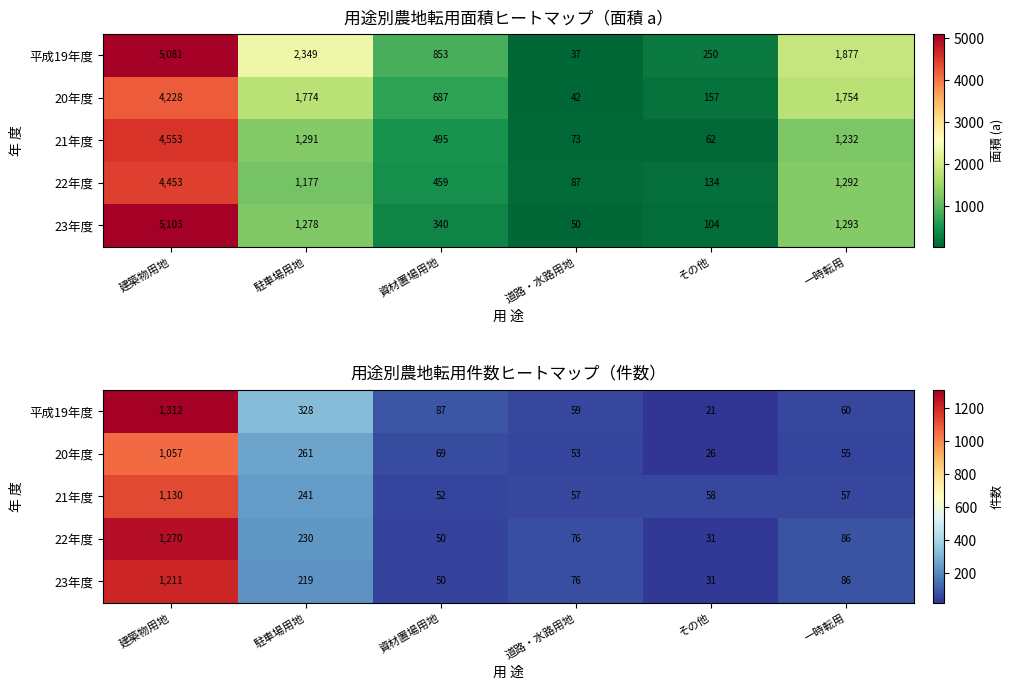

What is the difference between the maximum and minimum values in the 23年度 series?

1180